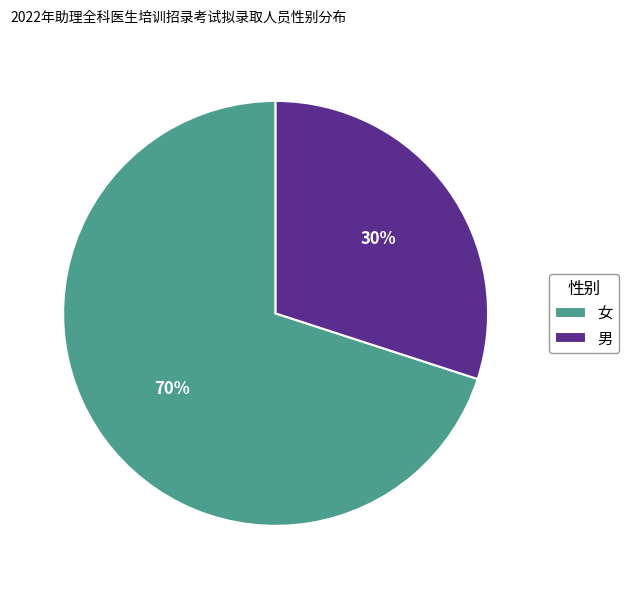

Is the sum of 男 and 女 greater than half?

Yes